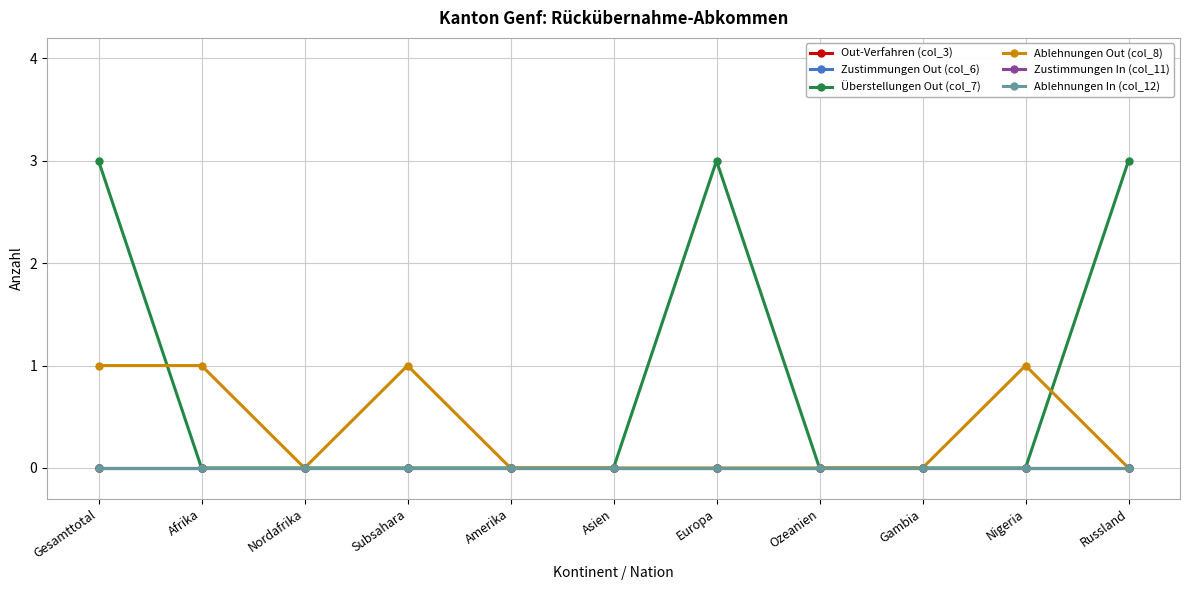

What is the difference between the highest and lowest values at Subsahara?

1